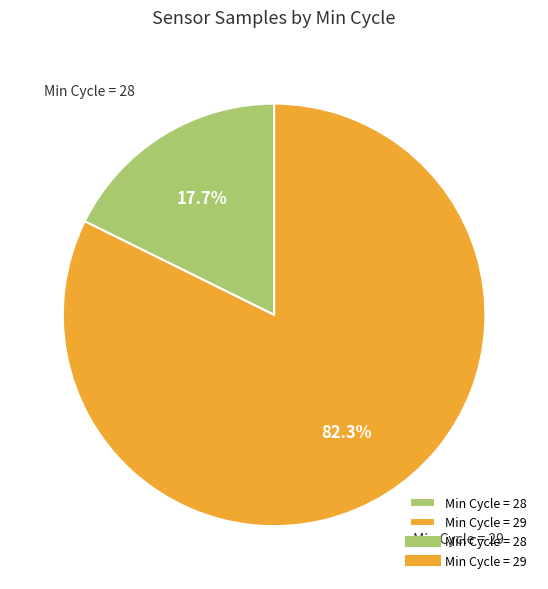

How many slices are in this pie chart?

2